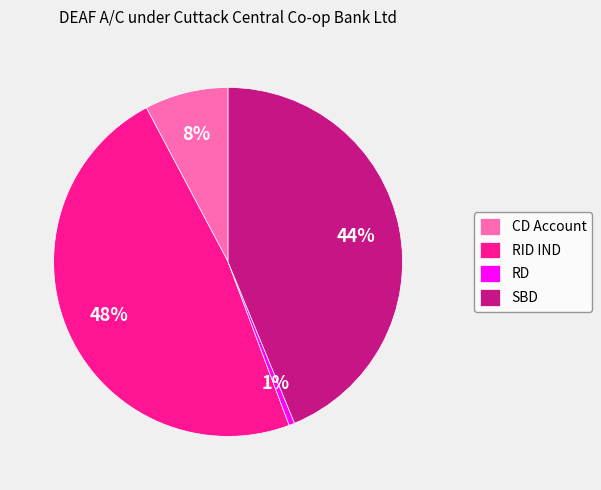

To the nearest percent, what is the difference between the largest and smallest slice percentages?

47%